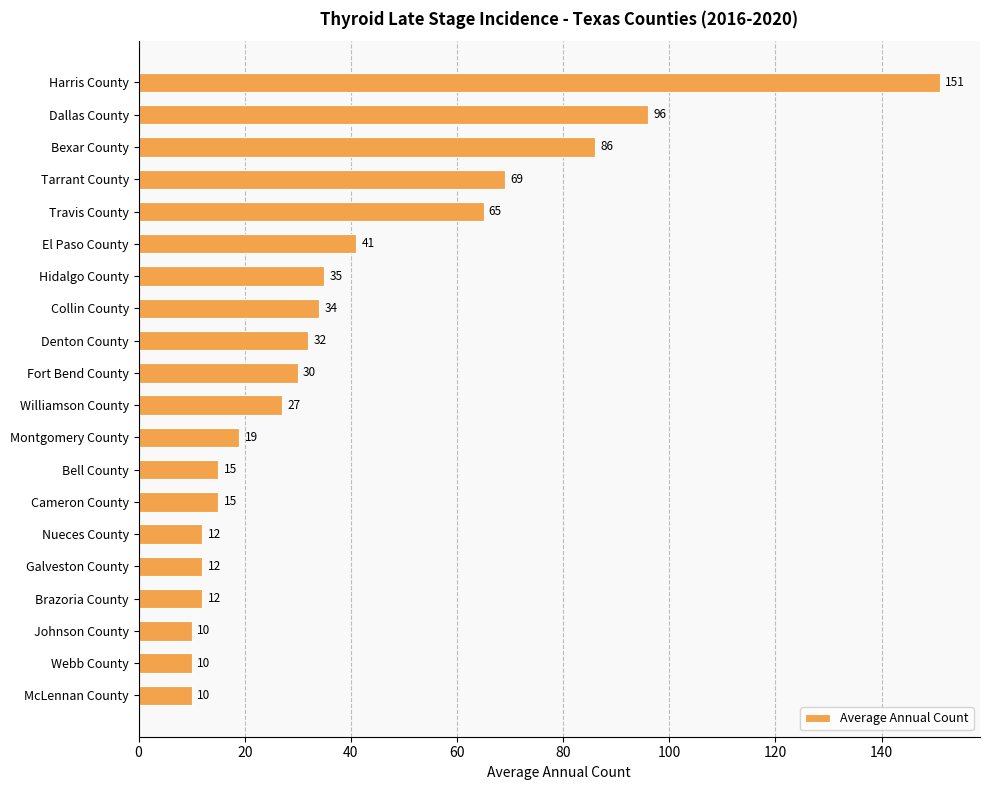

Count the number of categories in the chart.

20